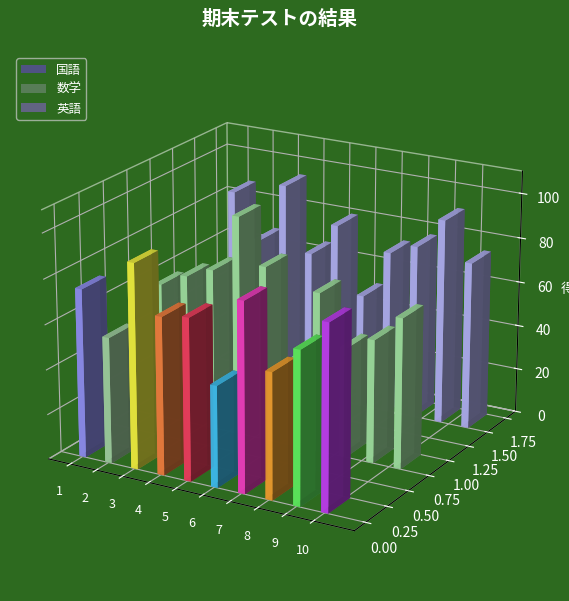

How many data points in 数学 are less than 67?

4